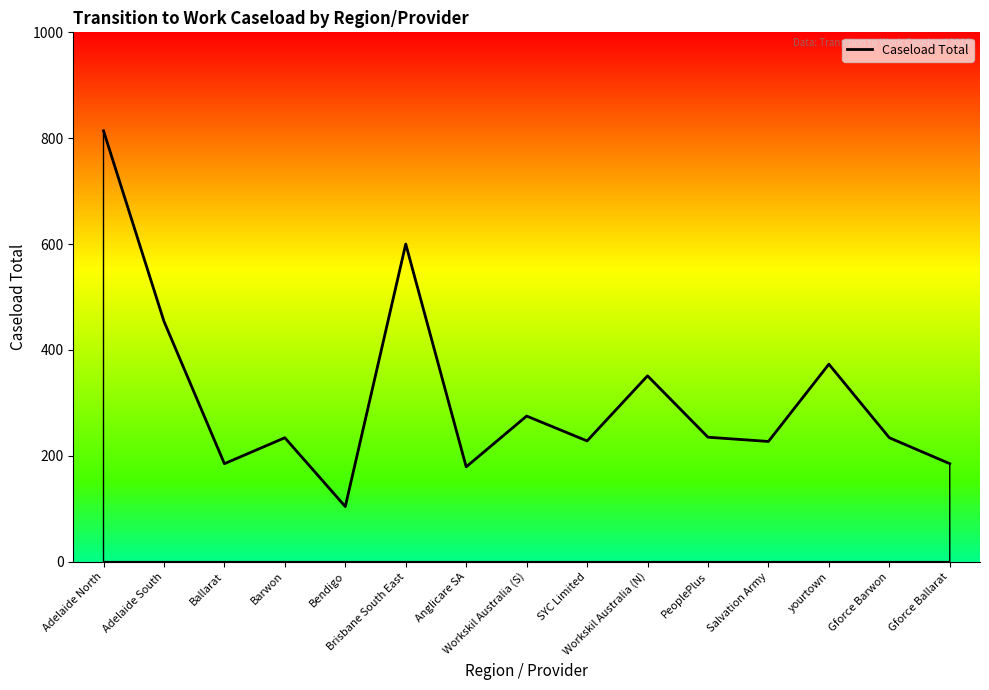

What is the value of the 2nd point from the left?

454